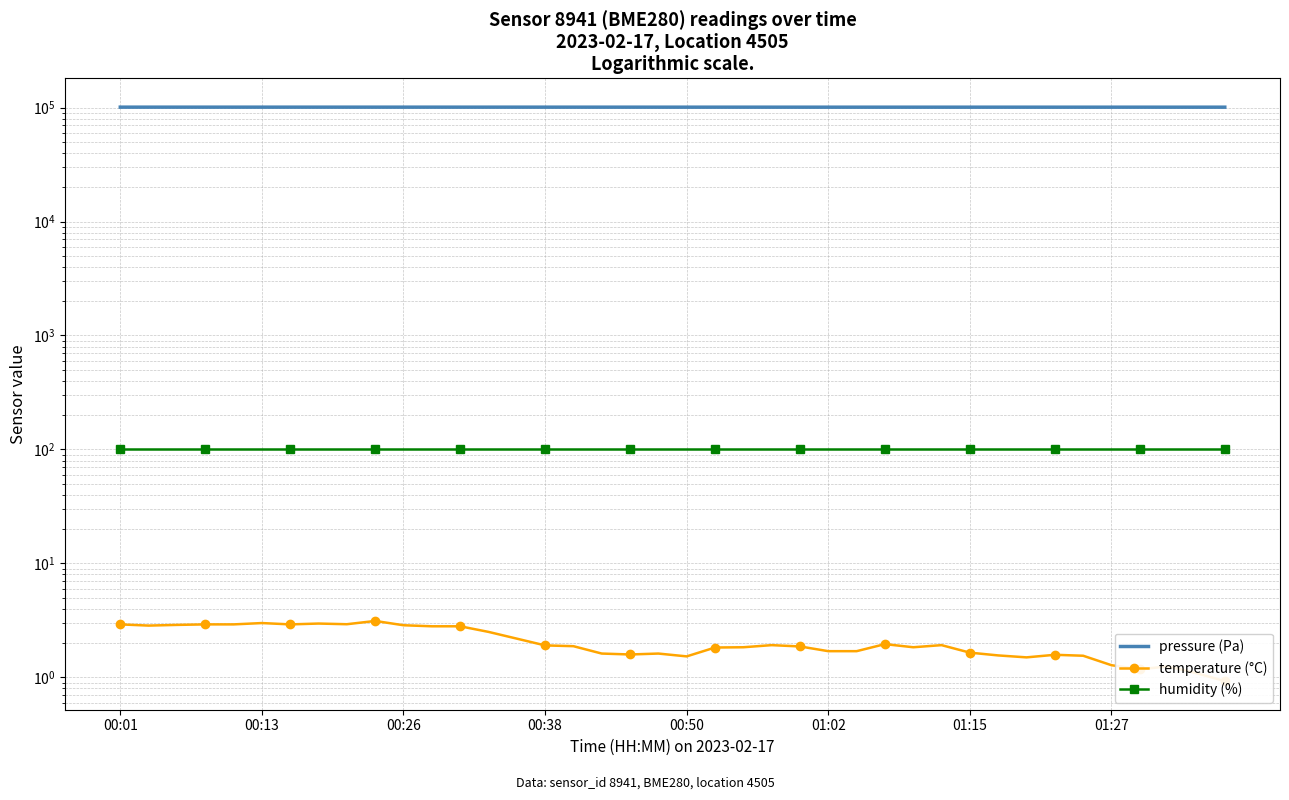

Is the value of temperature (°C) at 28 greater than the value of humidity (%) at 26?

No